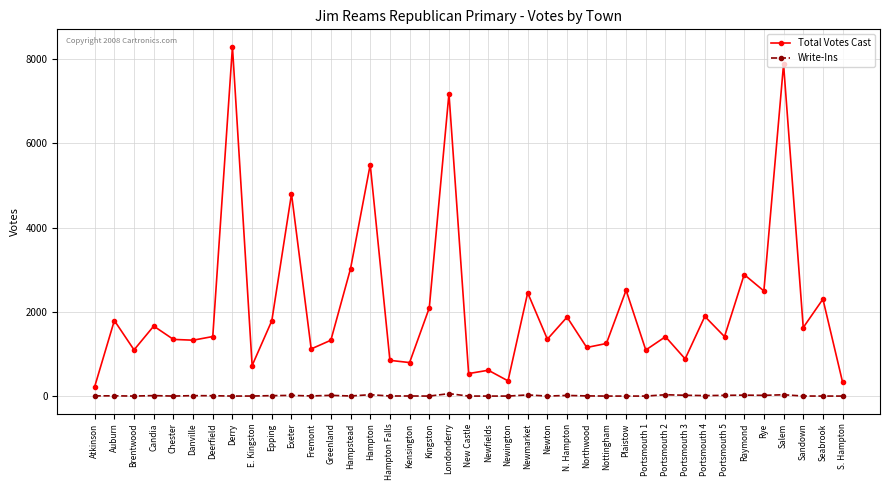

Between Brentwood and Londonderry, which series saw the biggest shift?

Total Votes Cast